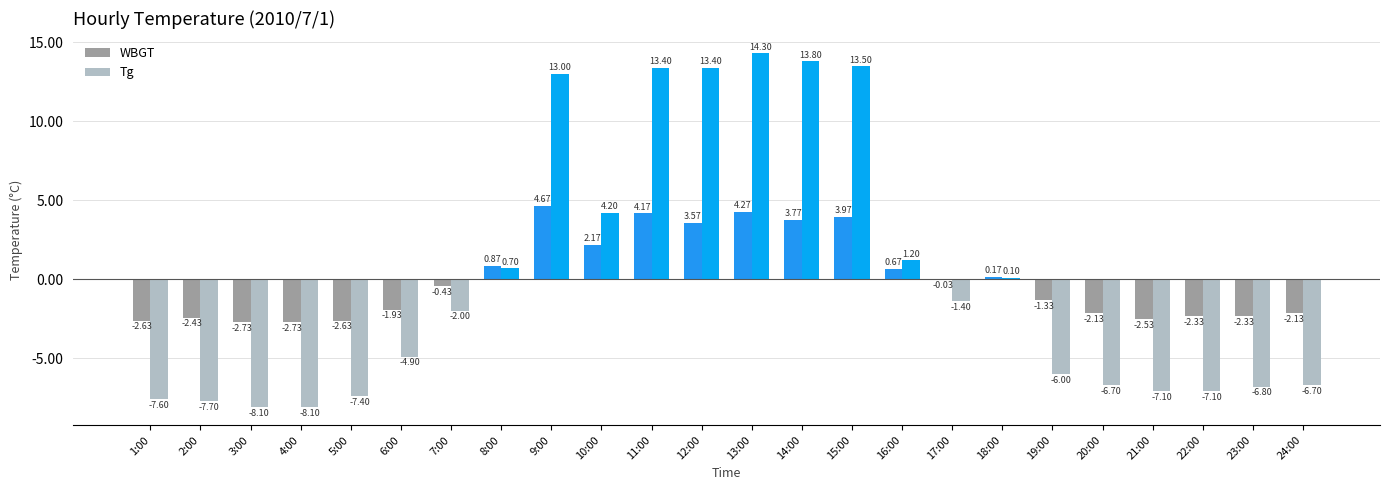

What is the spread (max minus min) of values at 18:00?

0.1